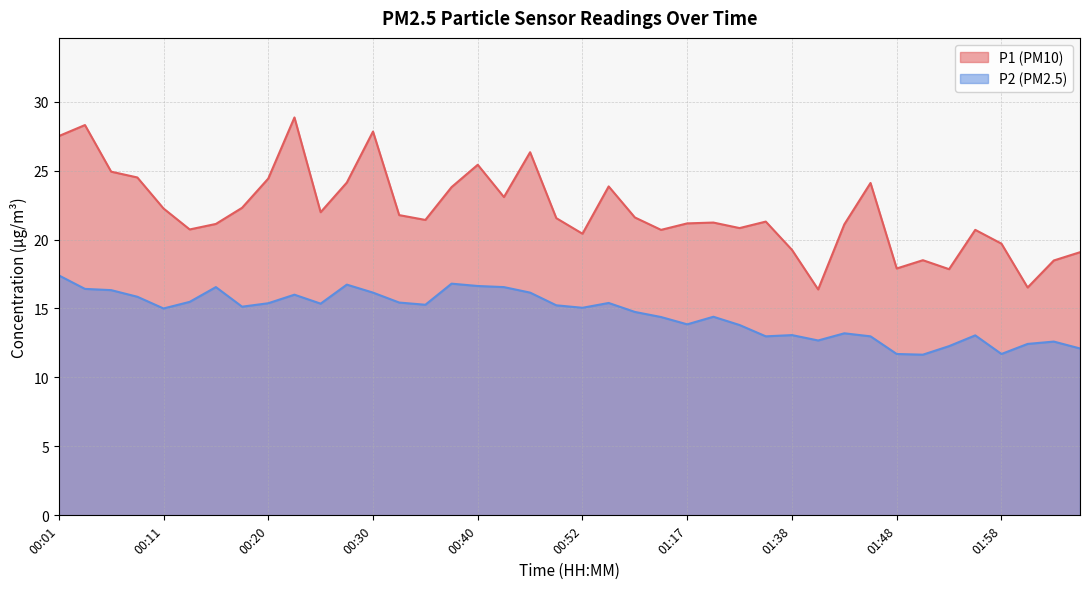

Does the chart display data point markers on the line(s)?

No